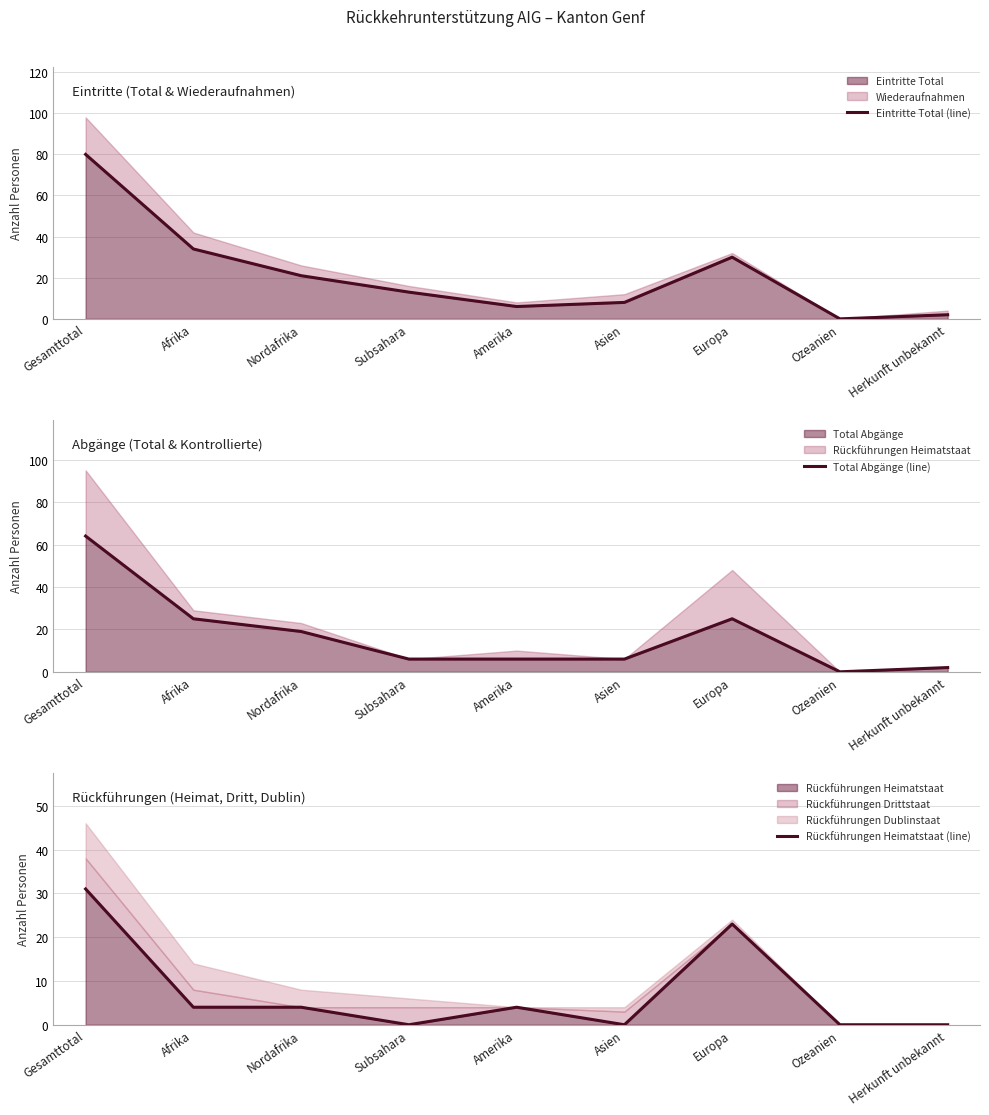

How many interior local valleys does the Eintritte Total (line) series have?

2